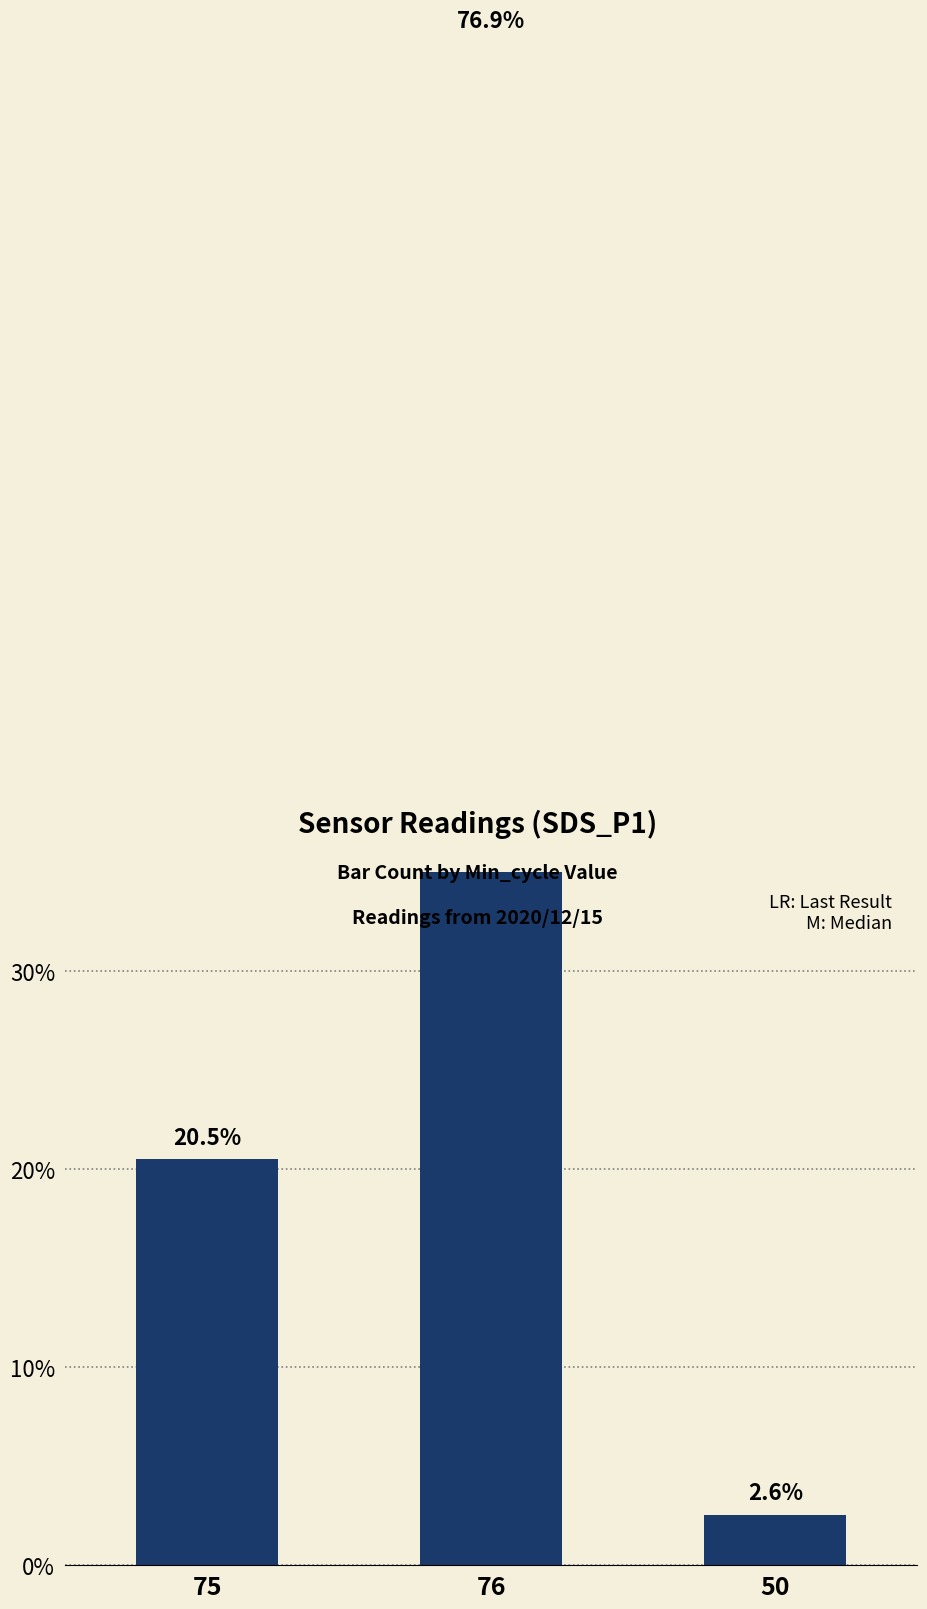

What is the label of the 1st bar from the right?

50